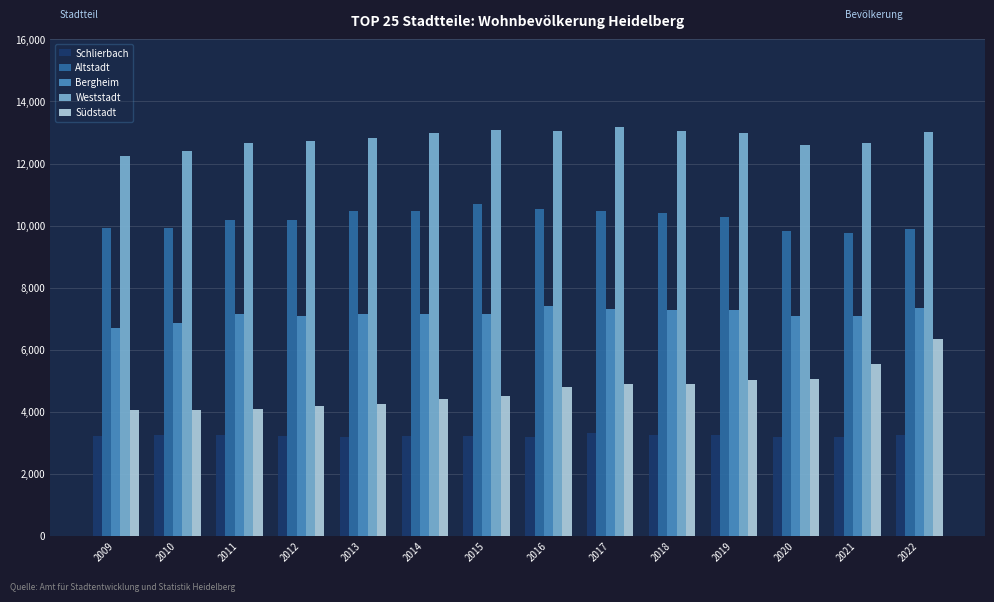

The Schlierbach series shows 3221 at 2015. True or false?

True